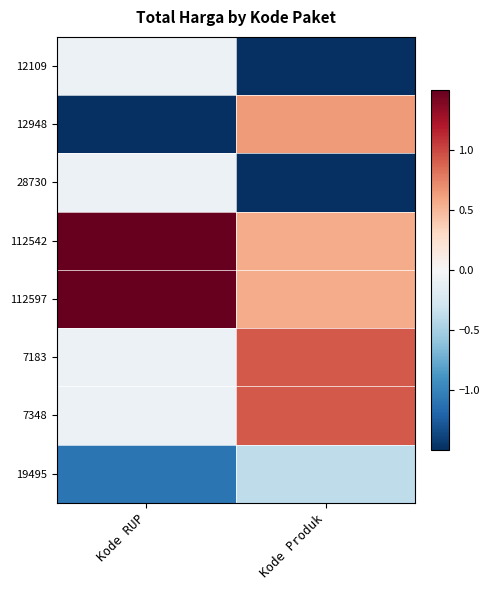

Rank the series by their maximum value, from lowest to highest.

19495, 12109, 28730, 12948, 7183, 7348, 112542, 112597